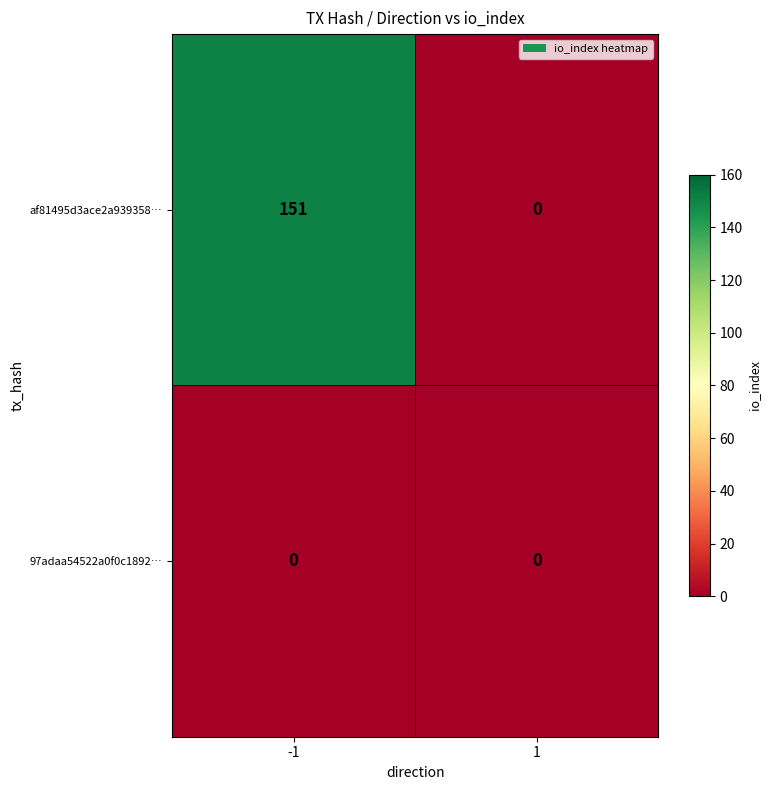

The value of 97adaa54522a0f0c1892… at 1 is 0. True or false?

True